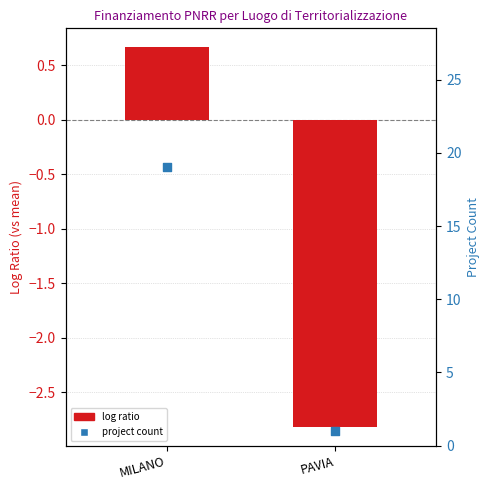

Is the value of project count at PAVIA greater than the value of log ratio at PAVIA?

Yes